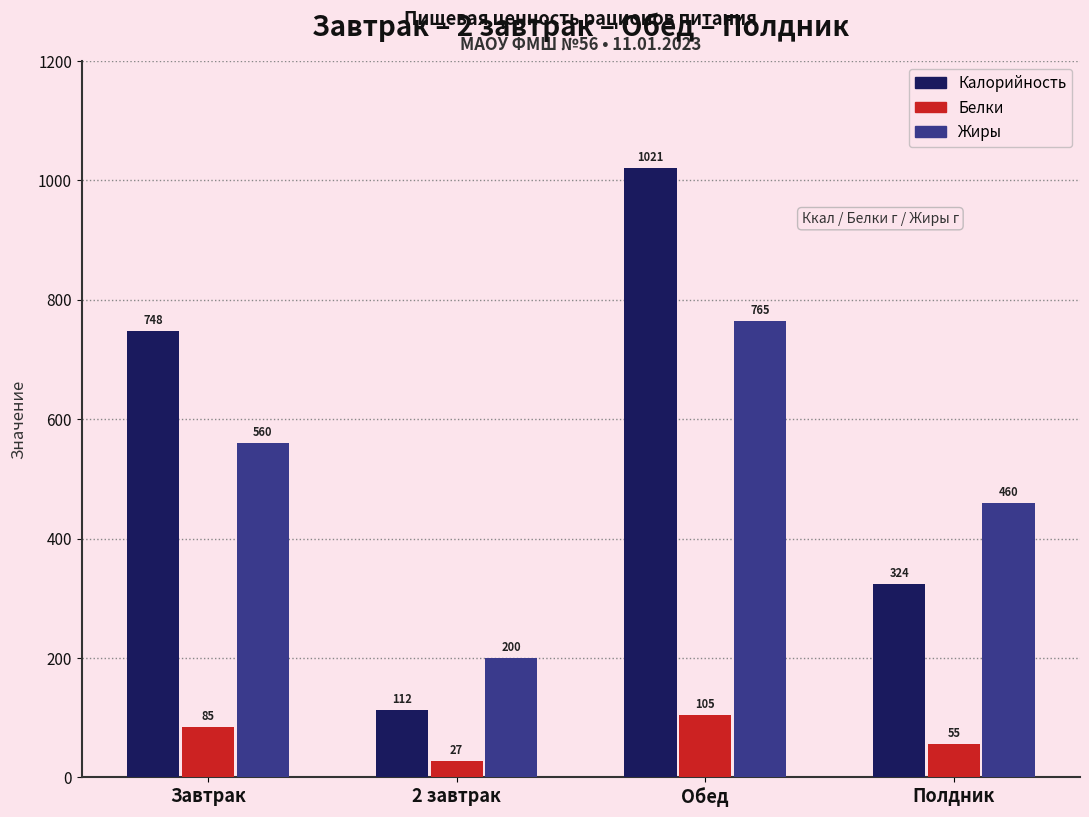

Rank the series by their maximum value, from highest to lowest.

Калорийность, Жиры, Белки